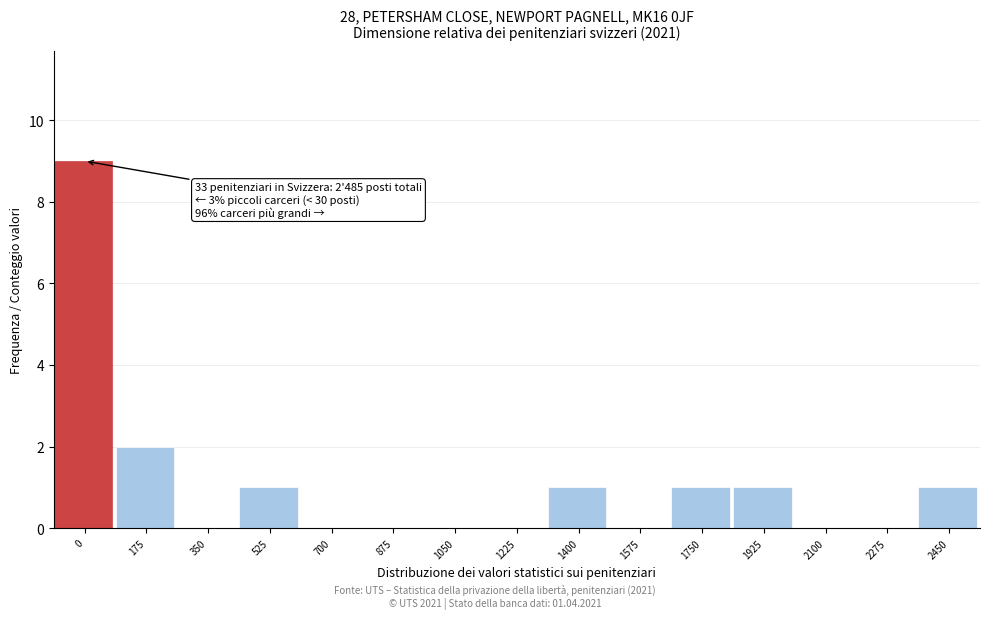

Reading left to right, list all the values displayed in this chart.

0=9	175=2	350=0	525=1	700=0	875=0	1050=0	1225=0	1400=1	1575=0	1750=1	1925=1	2100=0	2275=0	2450=1